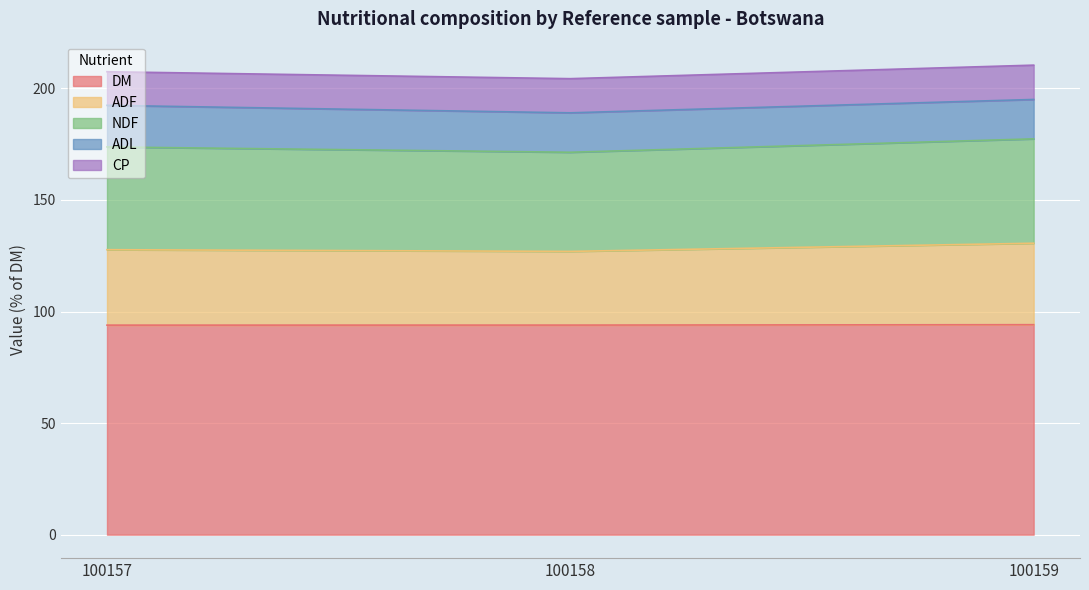

At which category does the chart reach its minimum across all series?

100157